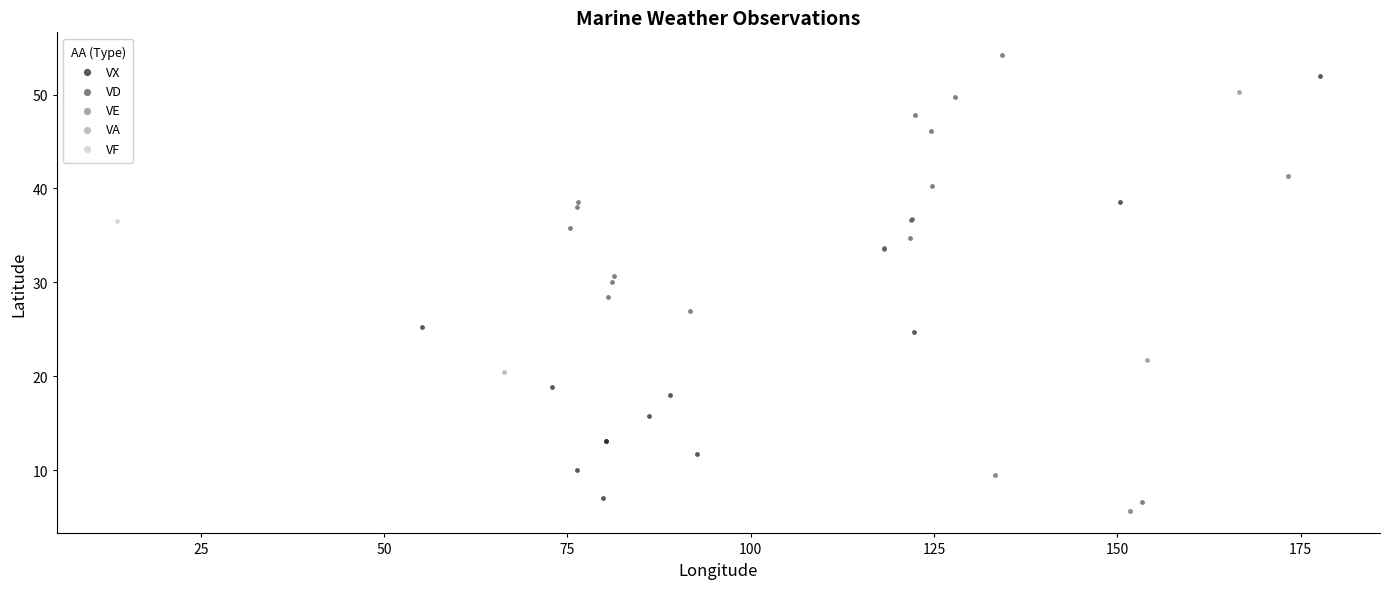

What are all the series names shown in the legend?

VX, VD, VE, VA, VF